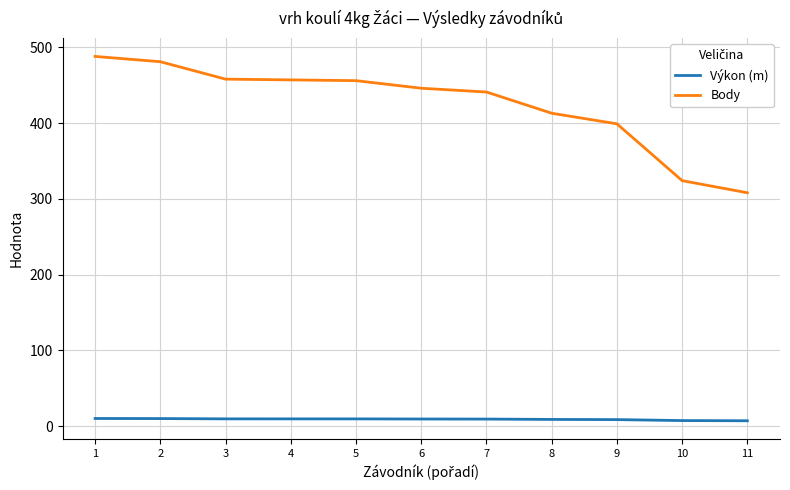

At how many categories does at least one series exceed 61?

11